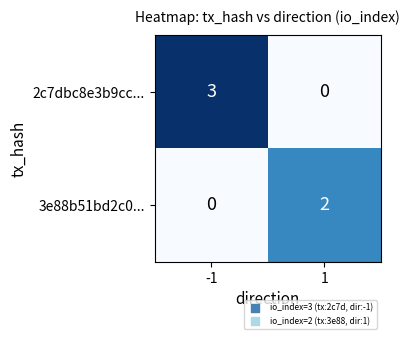

What is the sum of the 2c7dbc8e3b9cc... values at 1 and -1?

3